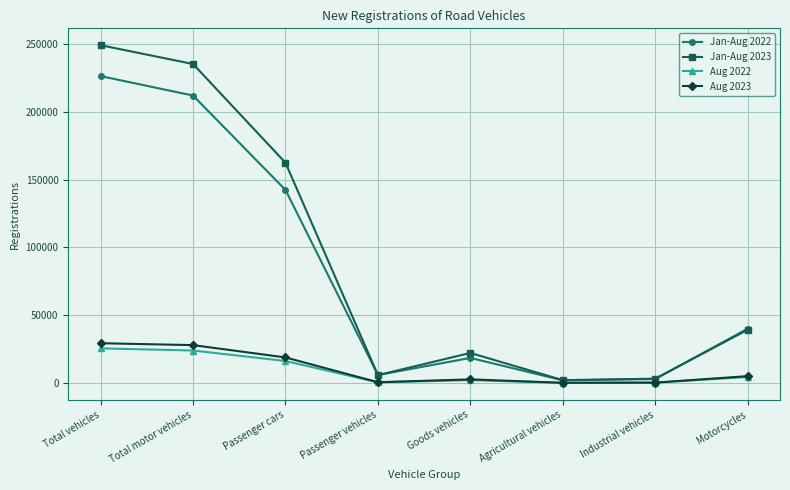

Rank the series by their maximum value, from lowest to highest.

Aug 2022, Aug 2023, Jan-Aug 2022, Jan-Aug 2023